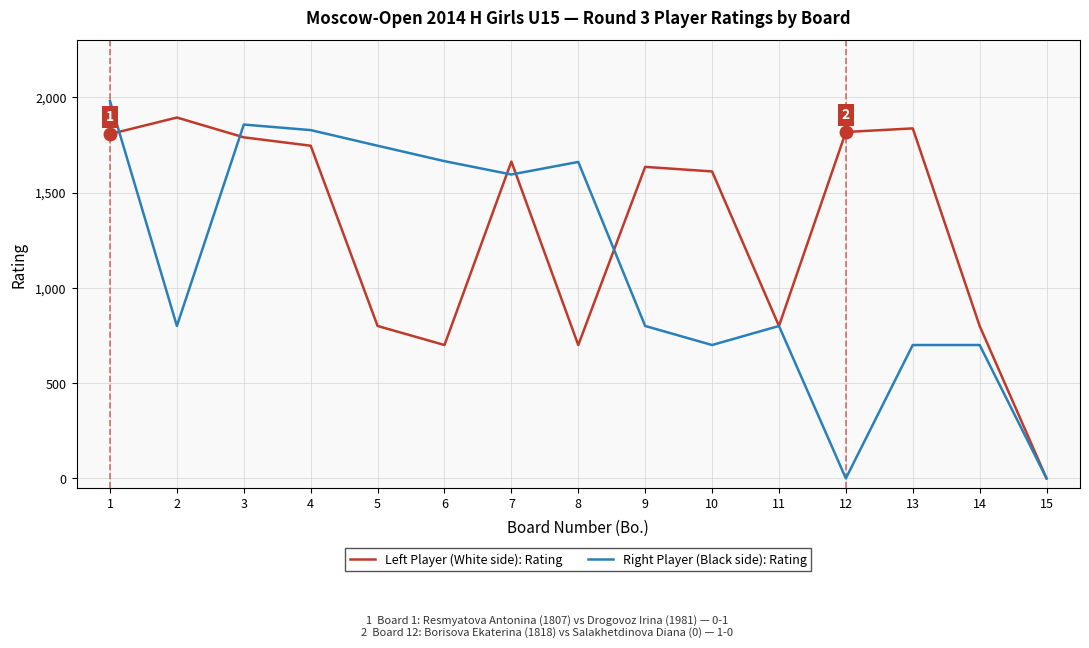

Which series has the largest total across all categories?

Left Player (White side): Rating